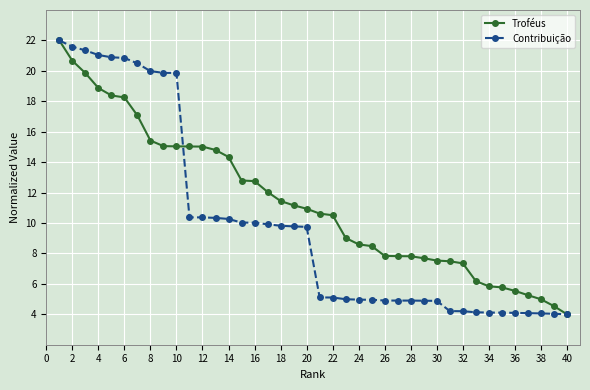

What is the highest value of the Troféus series?

22.0